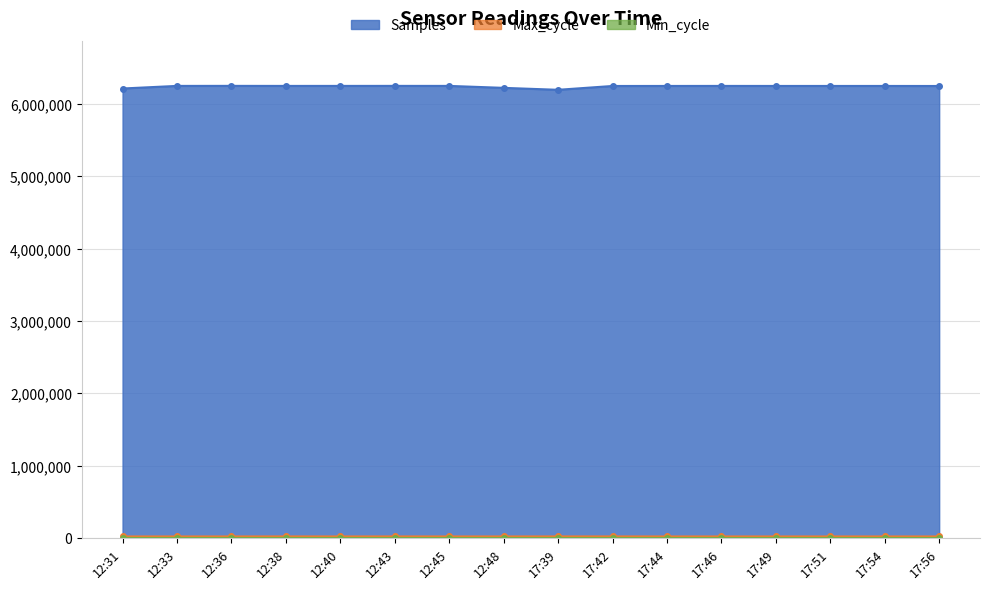

Which category has the highest value in the Samples series?

12:36